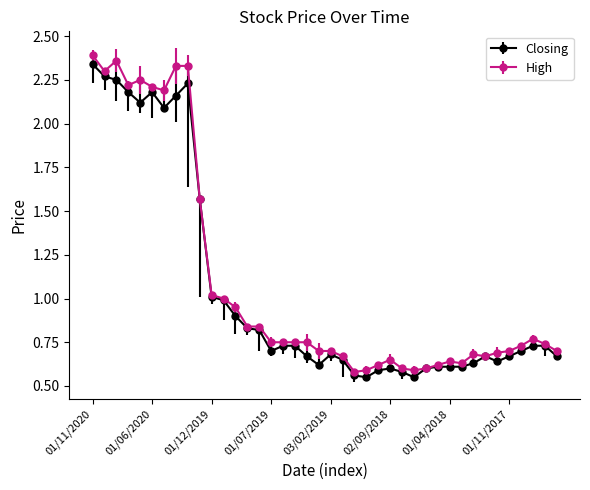

True or false: Closing has more than 1 points higher than both neighbors.

True